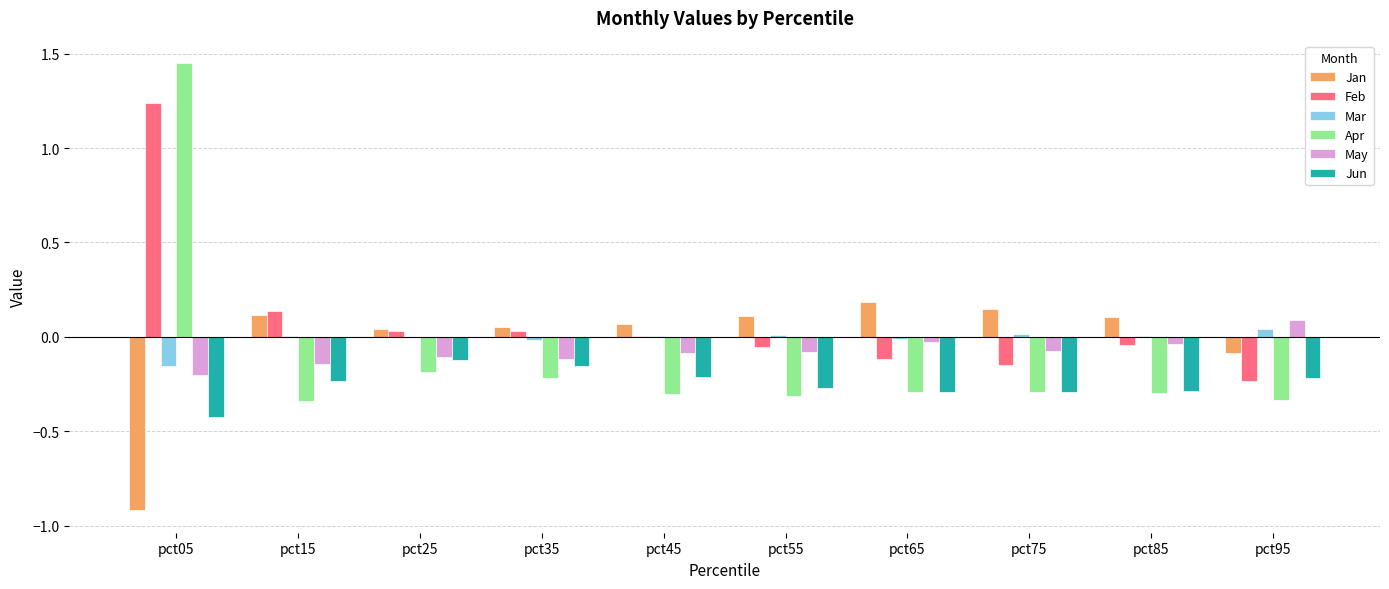

True or false: Jan has a value of -0.1 at pct95.

True